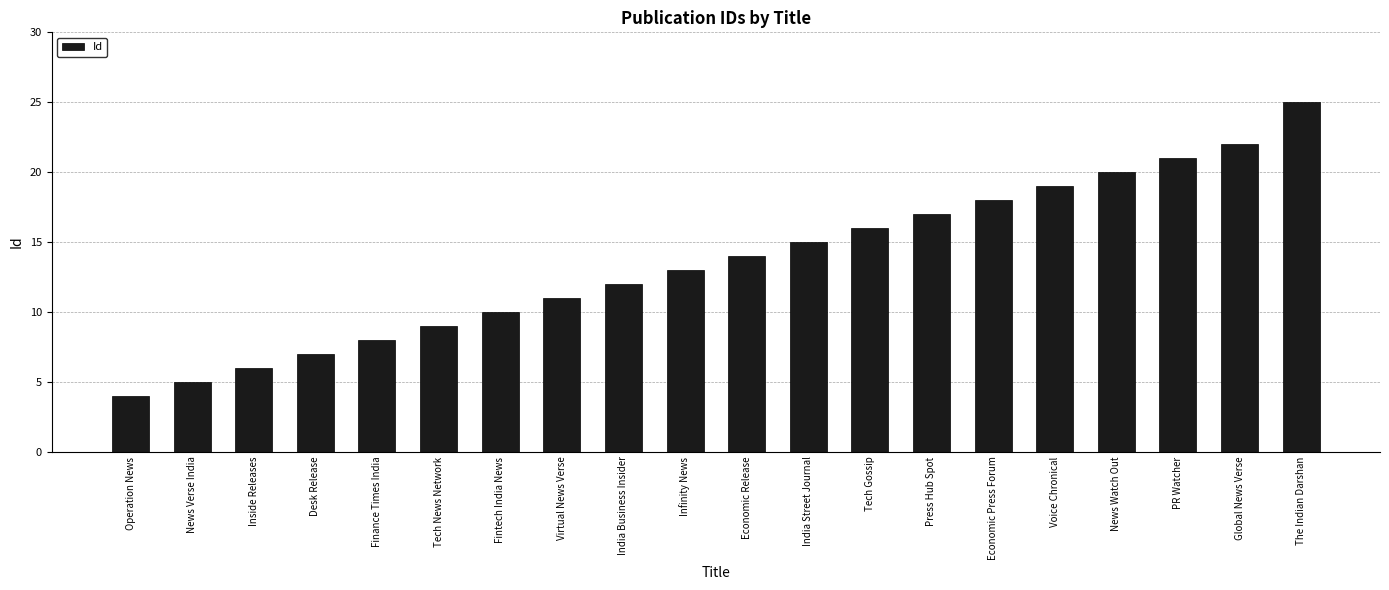

At which category does the chart reach its peak across all series?

The Indian Darshan